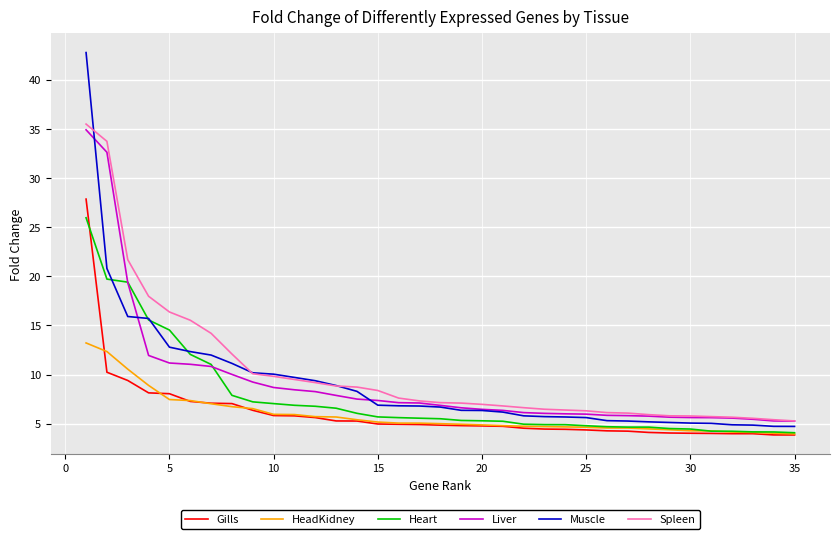

How many distinct data groups are displayed?

6